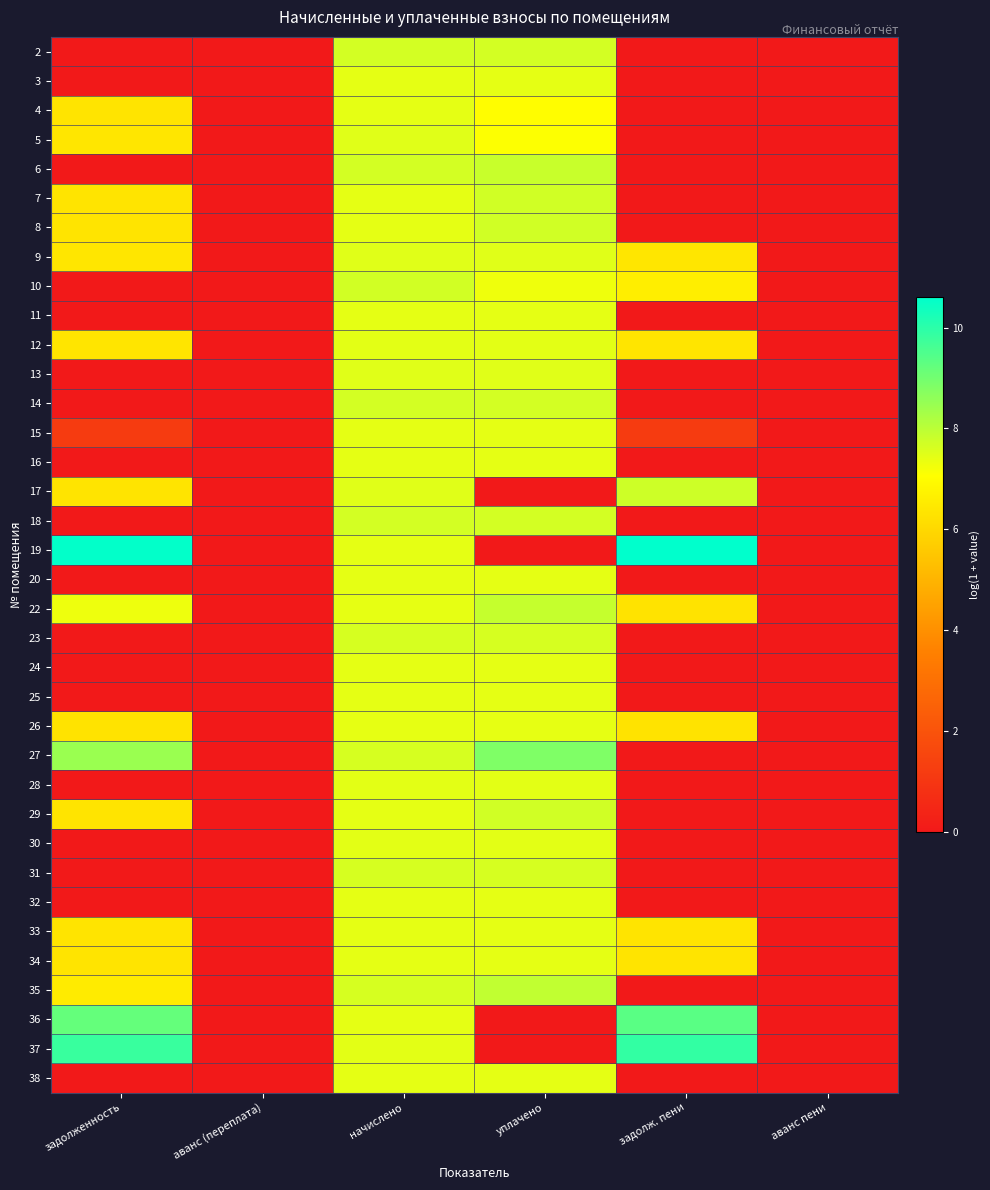

Between задолженность and задолж. пени, which is larger?

задолженность